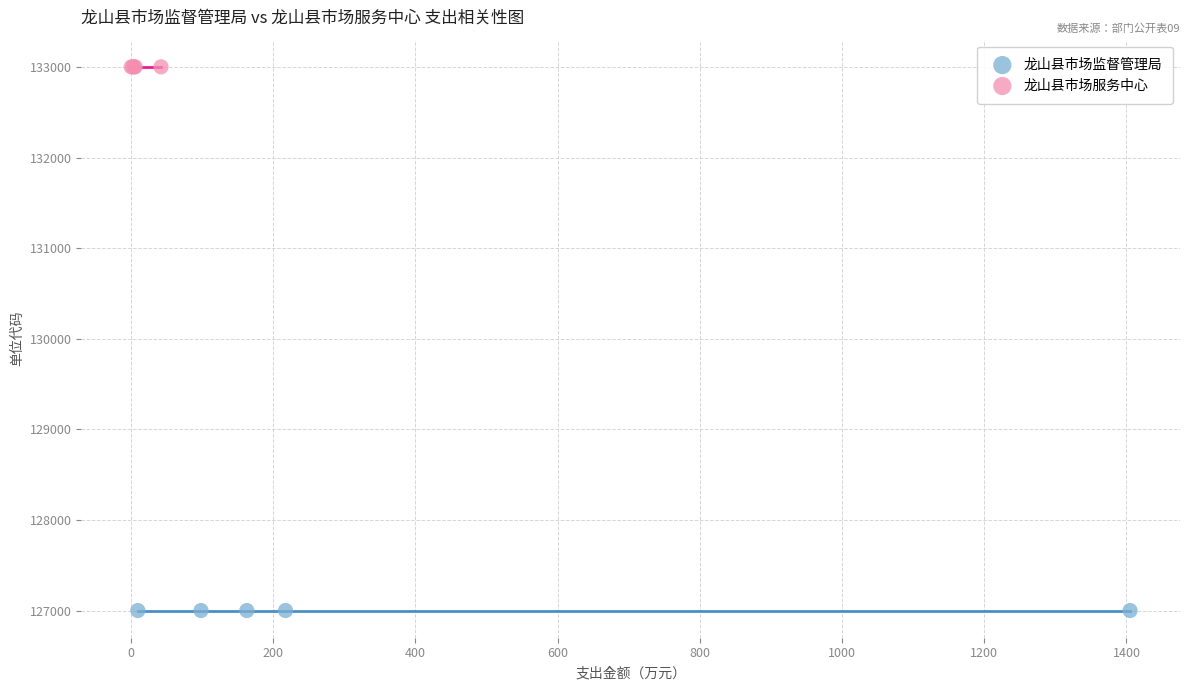

Which series reaches the maximum Y coordinate?

龙山县市场服务中心